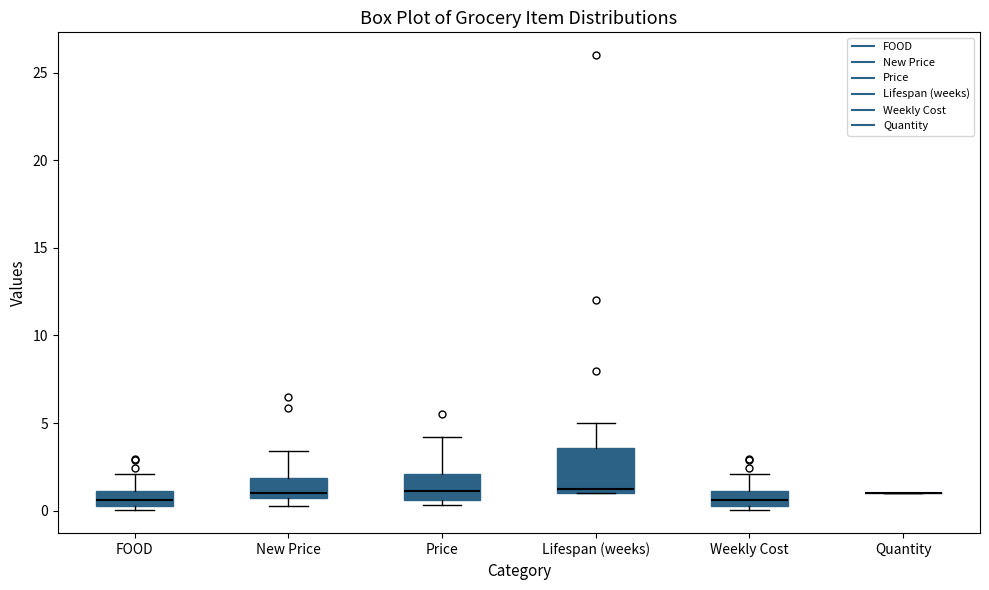

Comparing the boxes themselves (not the whiskers), which one is the tallest?

Lifespan (weeks)